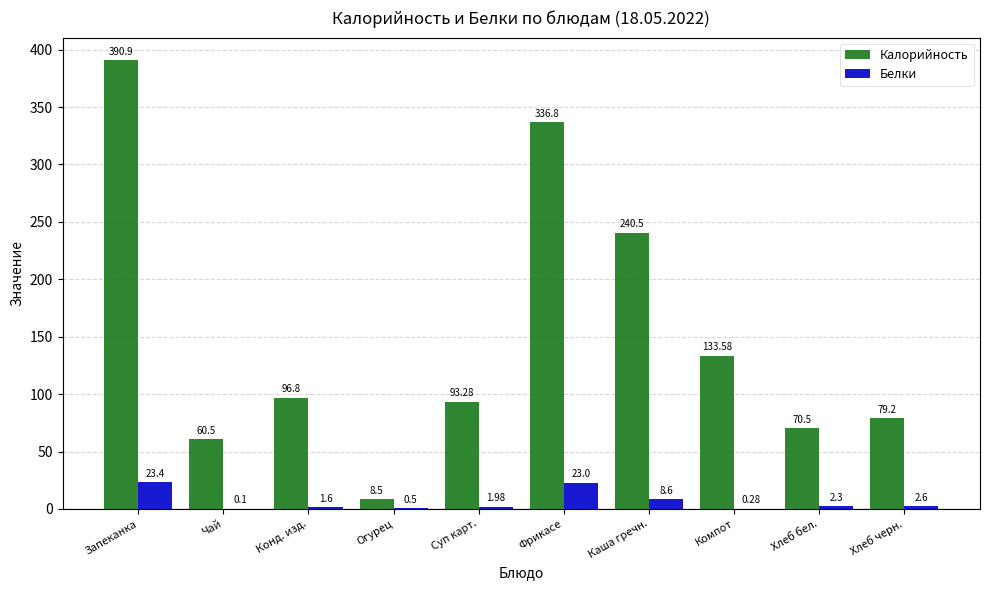

Which category has the highest value across all series?

Запеканка